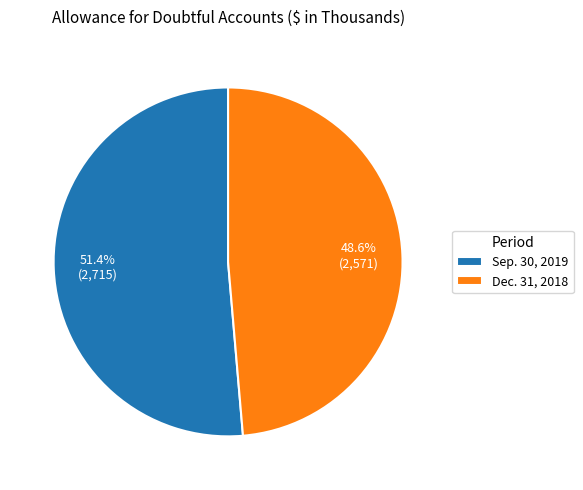

Combined, what portion of the pie is Dec. 31, 2018 and Sep. 30, 2019?

100.0%